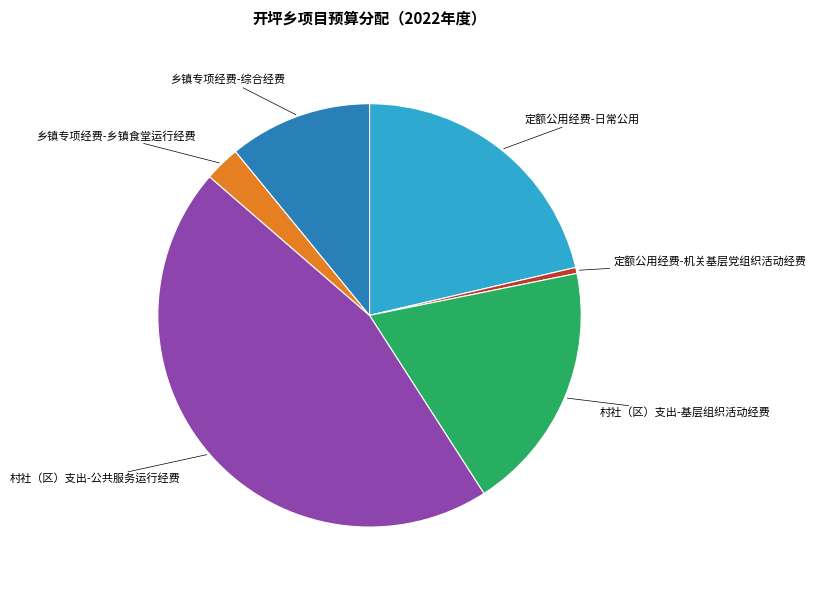

Is there any slice that represents more than half of the pie?

No